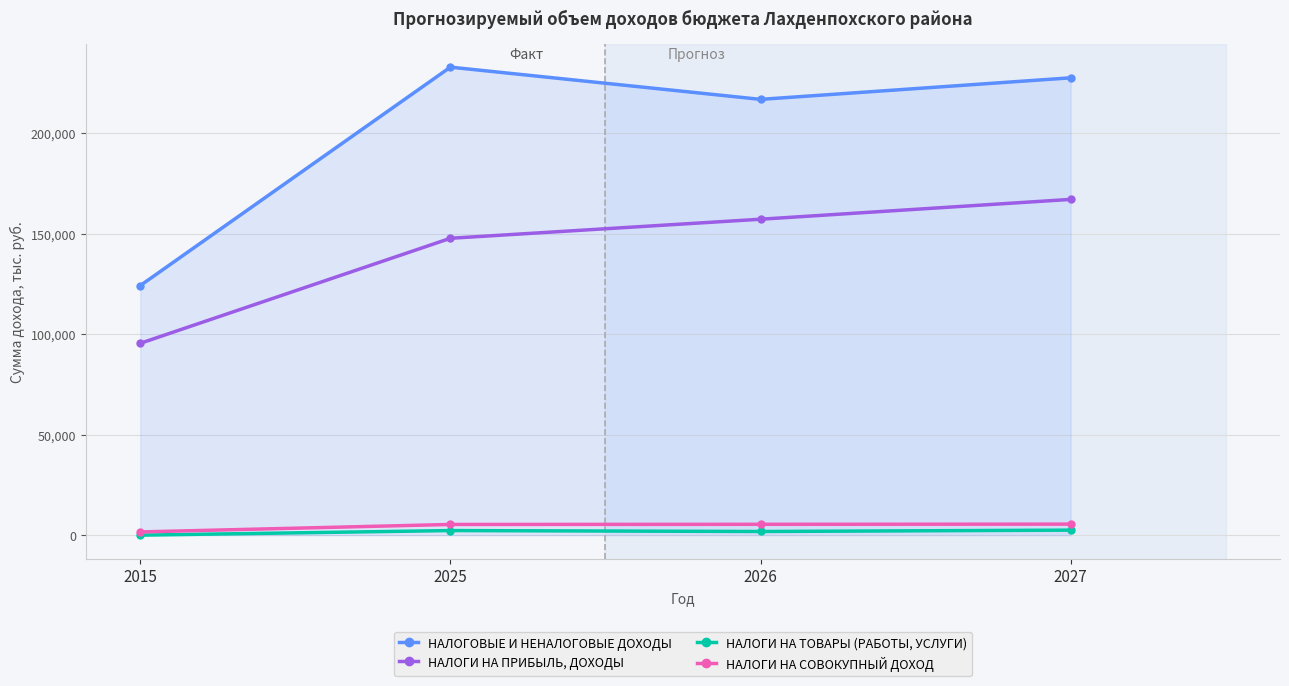

Which series has the widest spread of values?

НАЛОГОВЫЕ И НЕНАЛОГОВЫЕ ДОХОДЫ